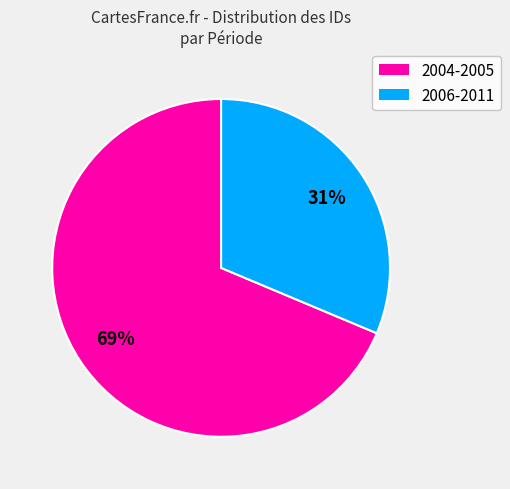

Rank the categories by value from lowest to highest.

2006-2011, 2004-2005